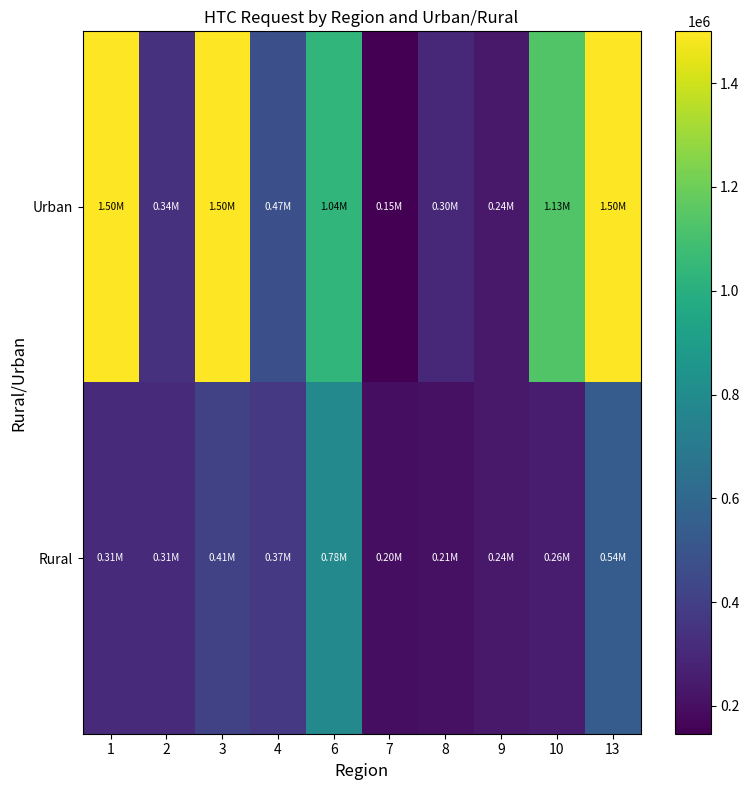

What is the difference between the highest and lowest values at 6?

252775